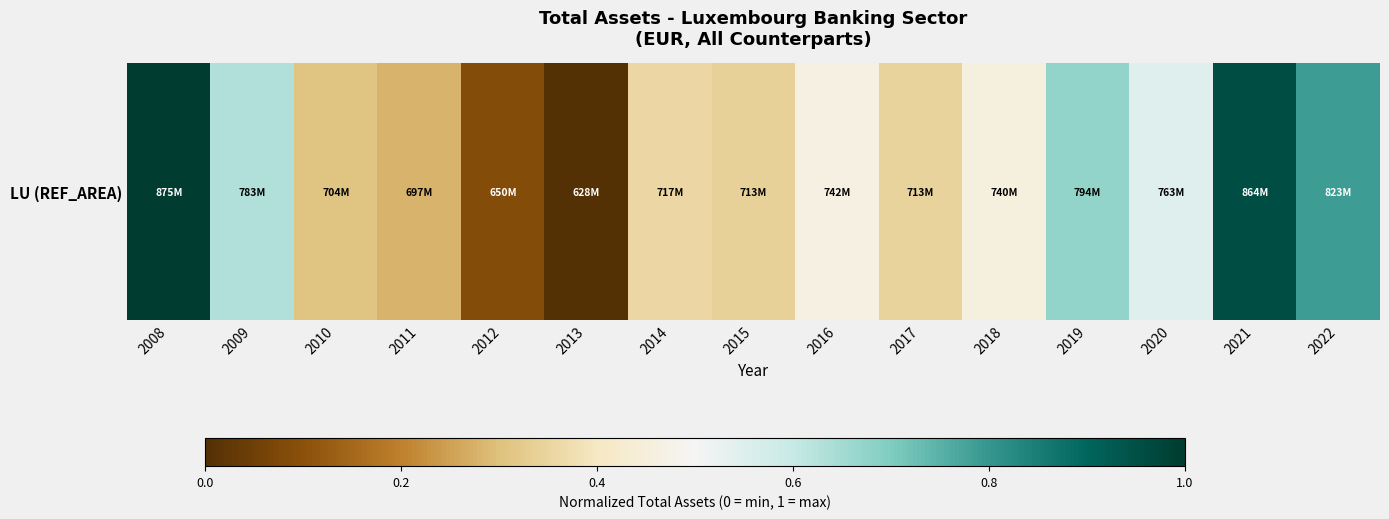

Read the value at 2016.

0.5